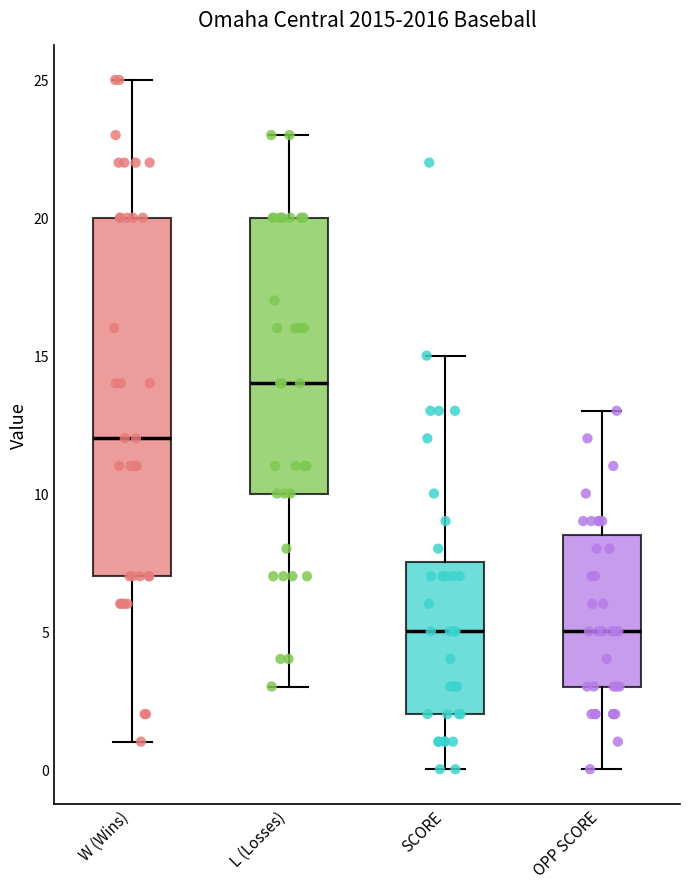

Where does the upper whisker of the box for L (Losses) end on the y-axis? The values are not printed on the chart, so give them approximately, as read against the axis.

23.0